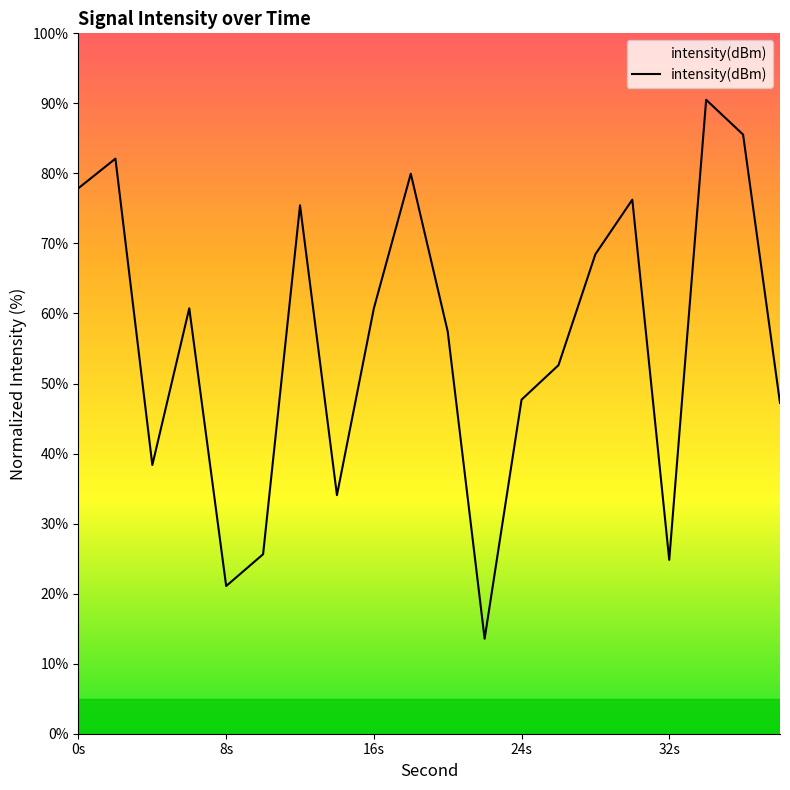

What is the minimum value shown in the chart?

13.6